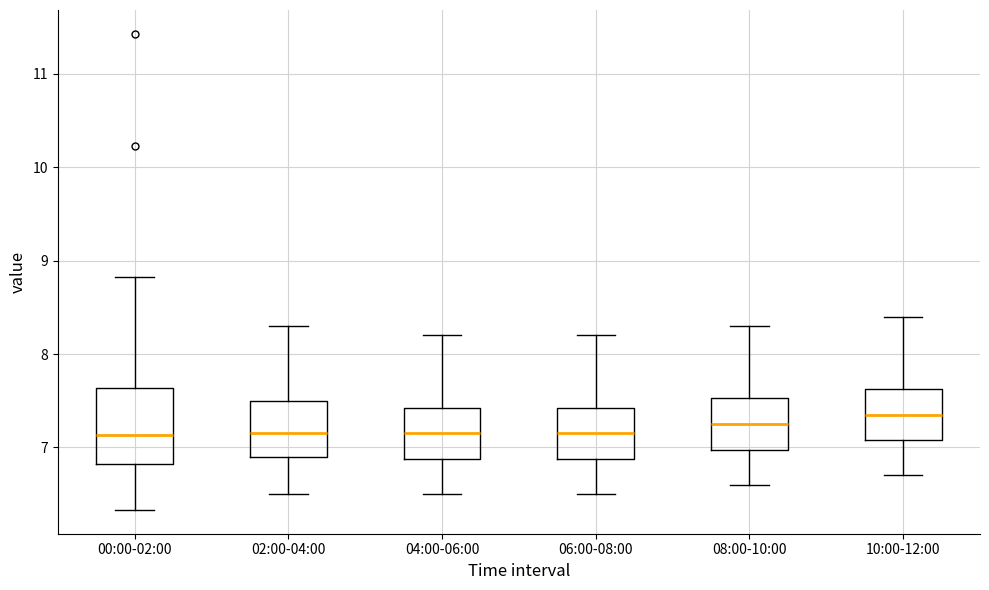

Where does the lower whisker of the box for 08:00-10:00 end on the y-axis? The values are not printed on the chart, so give them approximately, as read against the axis.

6.6